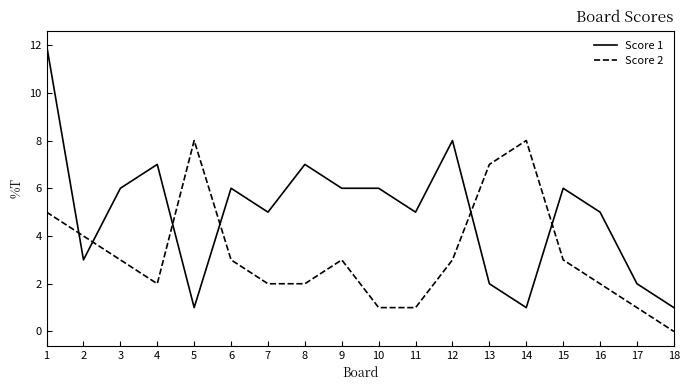

How many Score 2 values are between 2 and 4?

10